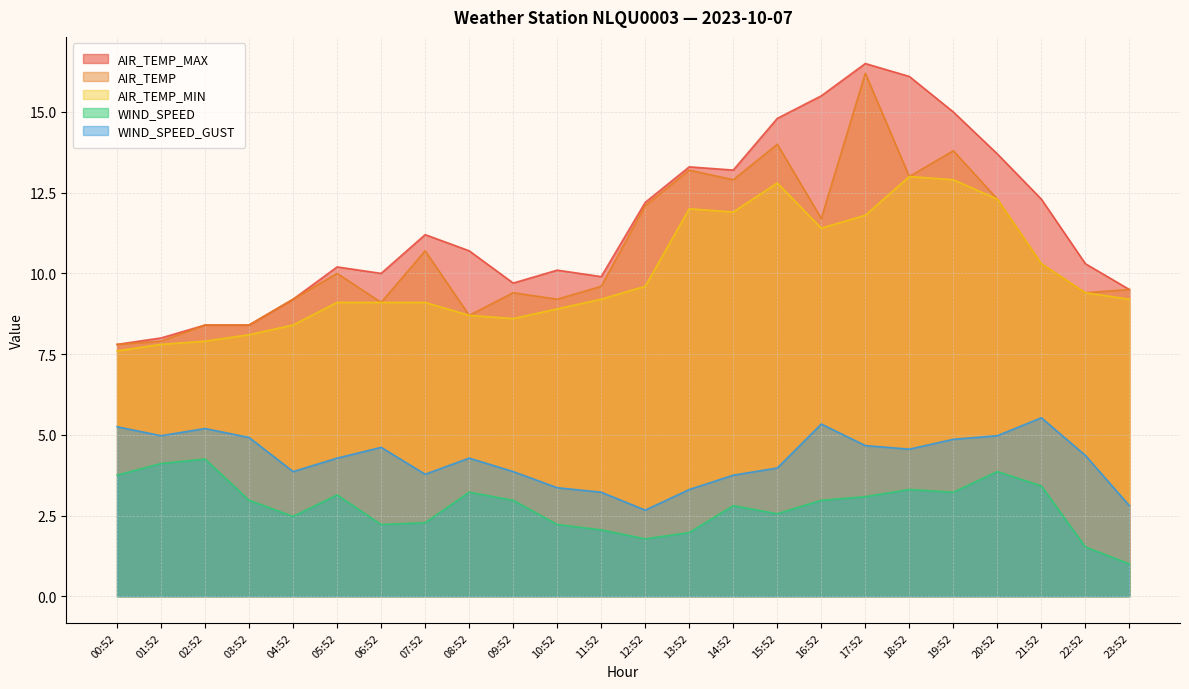

What is the highest value of the AIR_TEMP_MIN series?

13.0